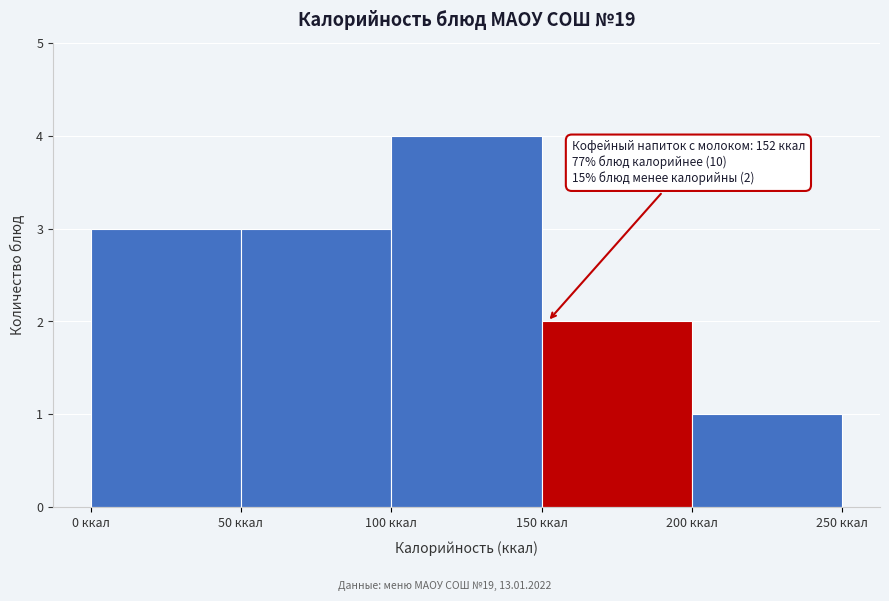

Which range on the x-axis has the tallest bar?

100 to 150